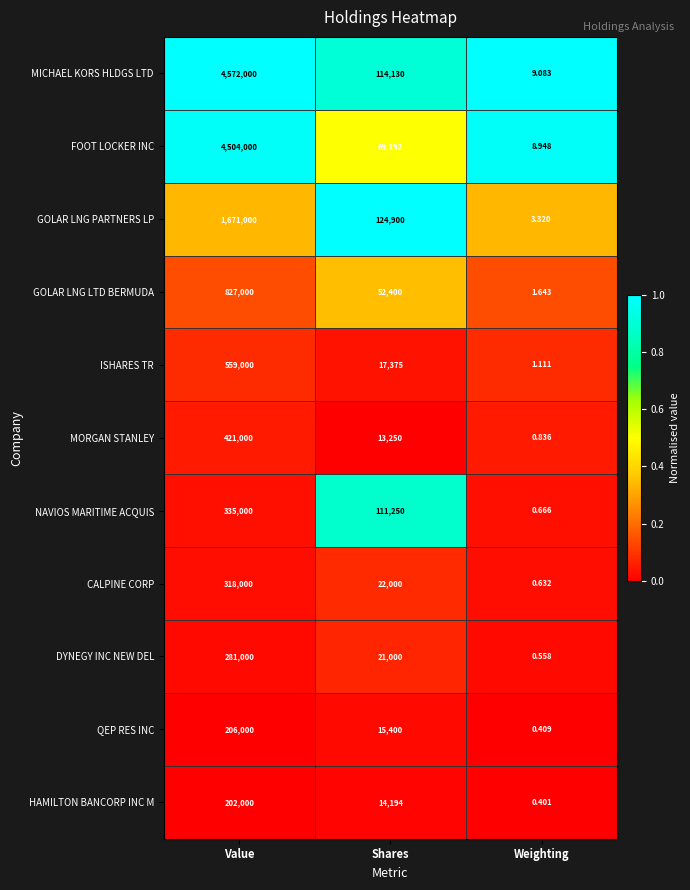

Which category has the lowest value in the QEP RES INC series?

Weighting